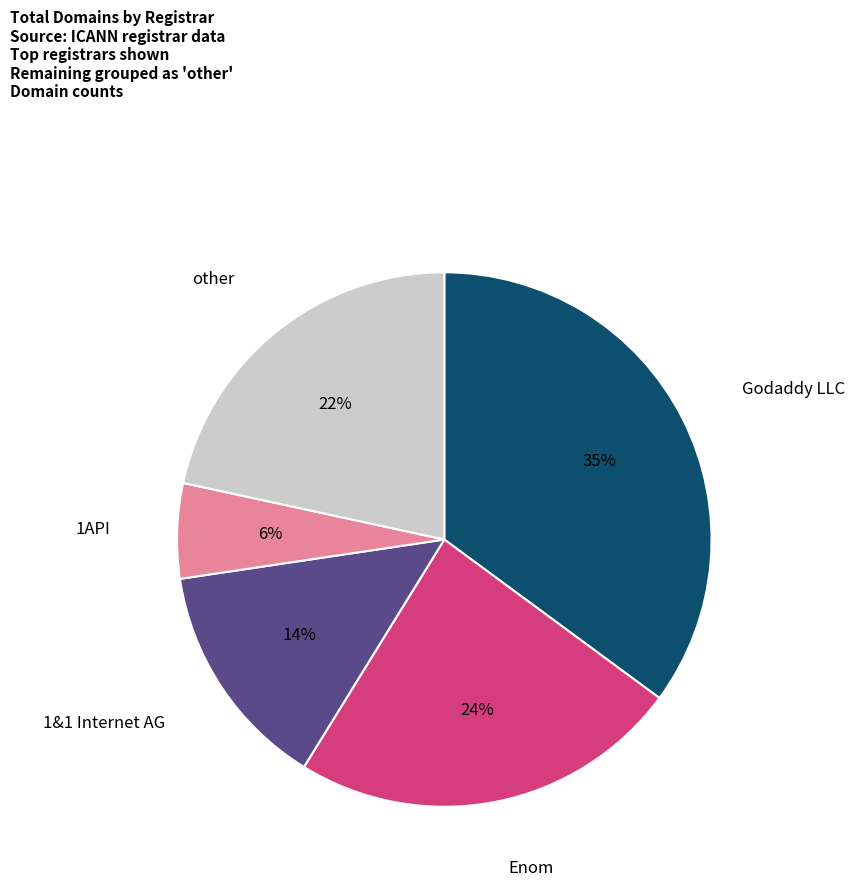

Does any single category account for the majority?

No